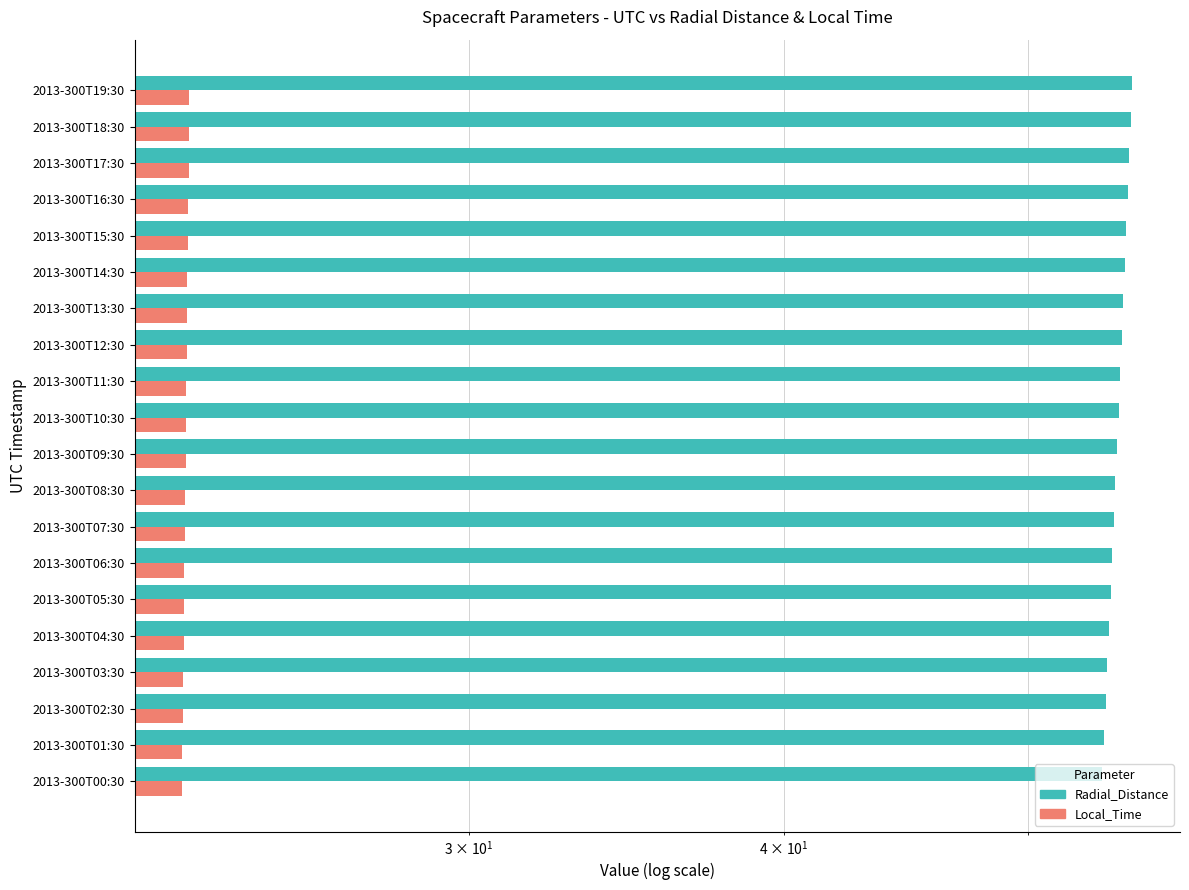

Which series has the largest total across all categories?

Radial_Distance